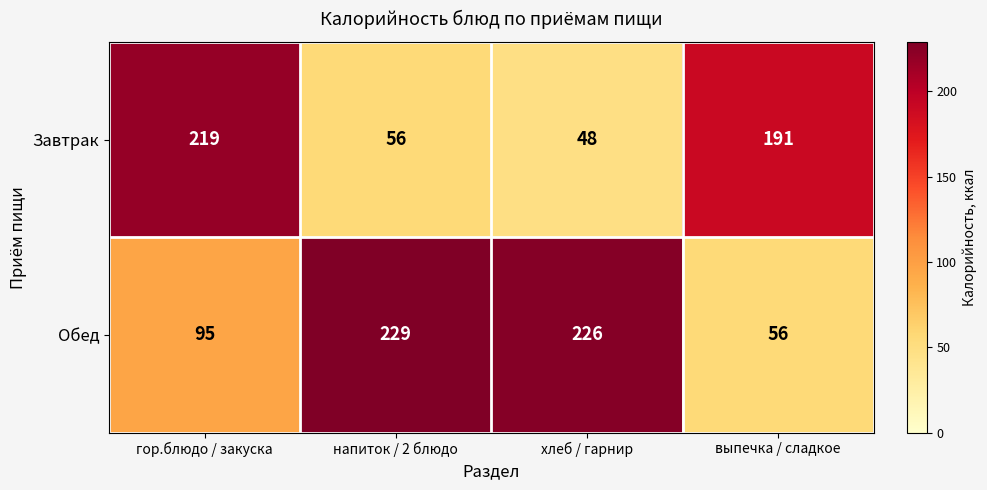

At which category does the chart reach its peak across all series?

напиток / 2 блюдо